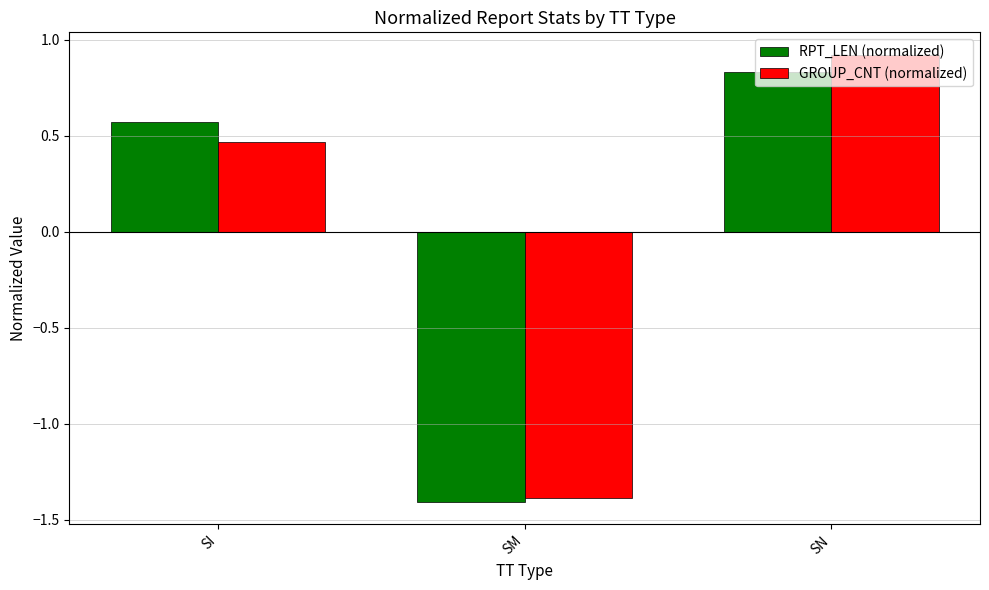

Is it true that RPT_LEN (normalized) equals 0.3 at SI?

False